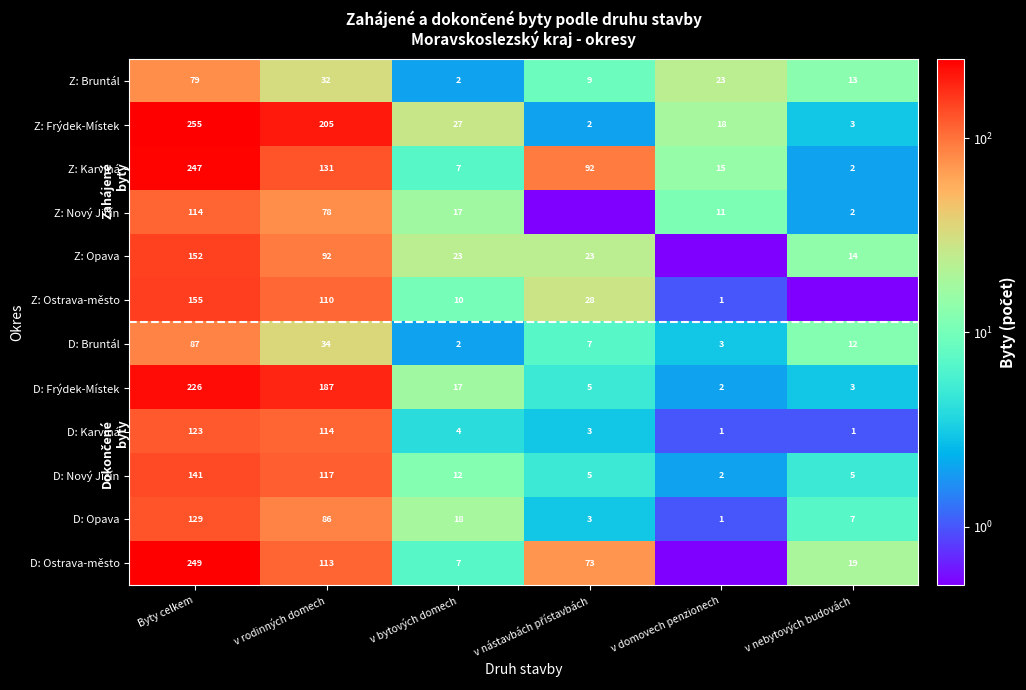

What is the total value across all series at v nástavbách přístavbách?

250.5